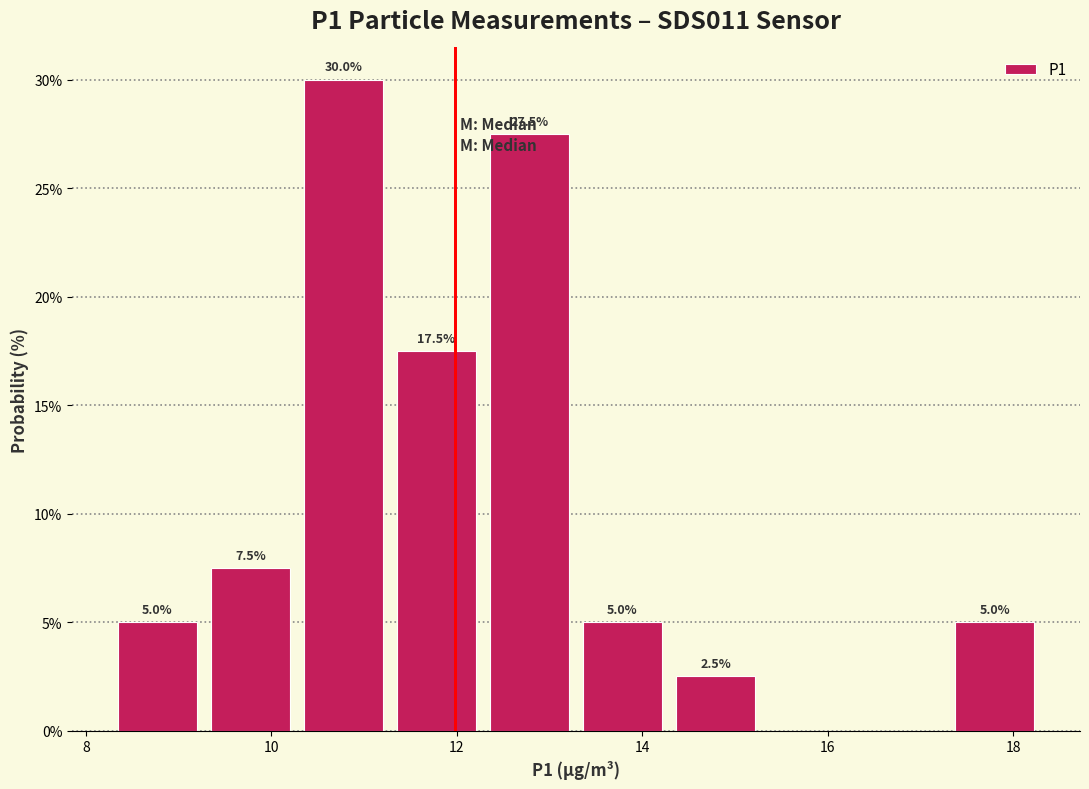

Which range on the x-axis has the tallest bar?

10.2 to 11.2